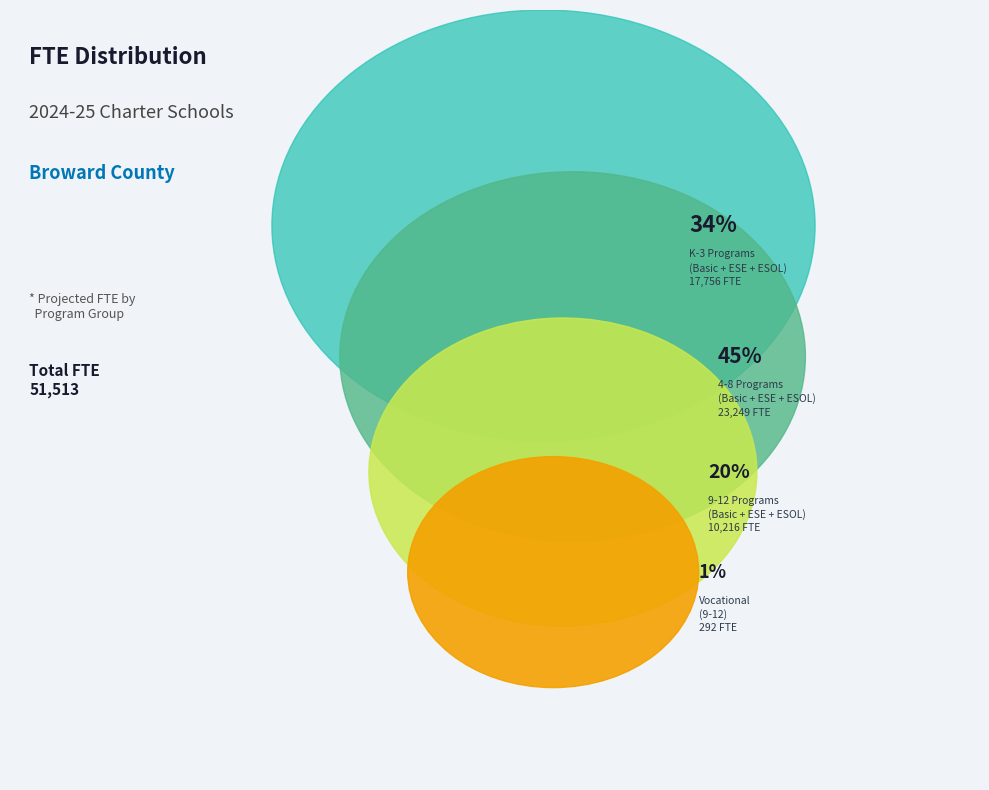

Does ESE 9-12 represent more than half of the total?

No